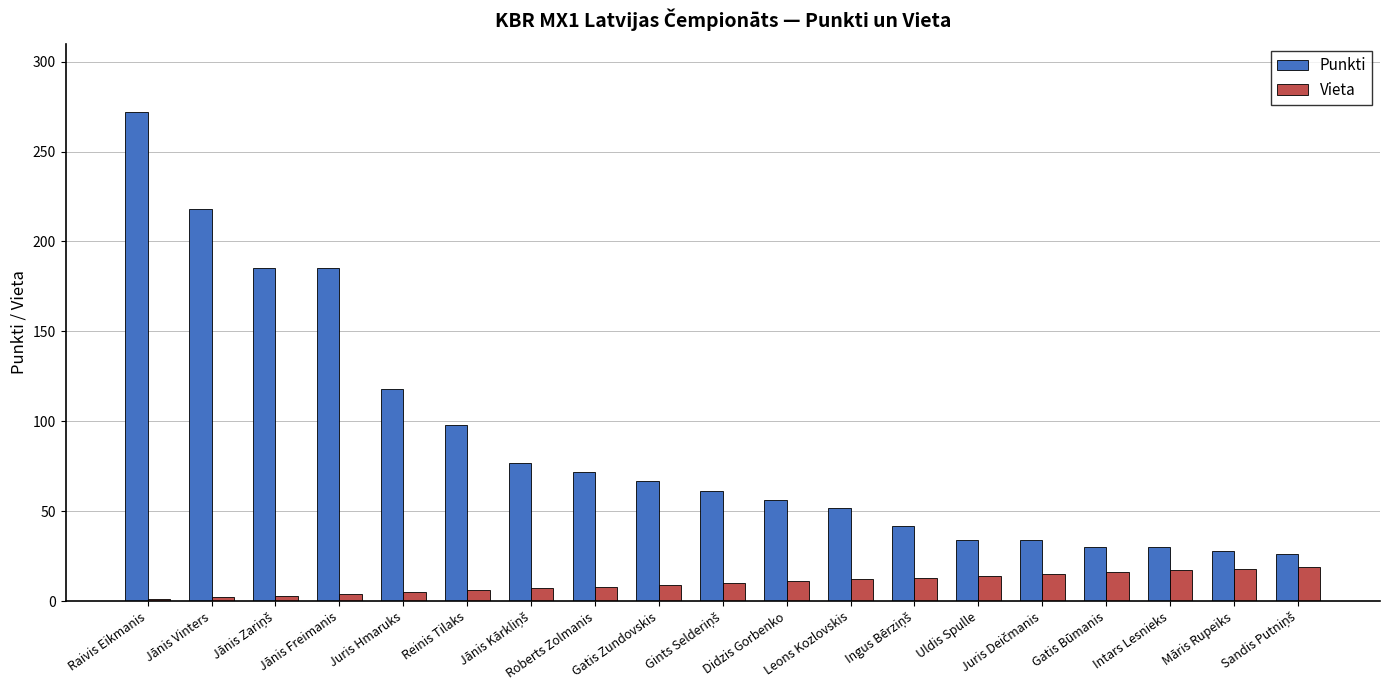

What is the label of the 14th bar from the right?

Reinis Tilaks